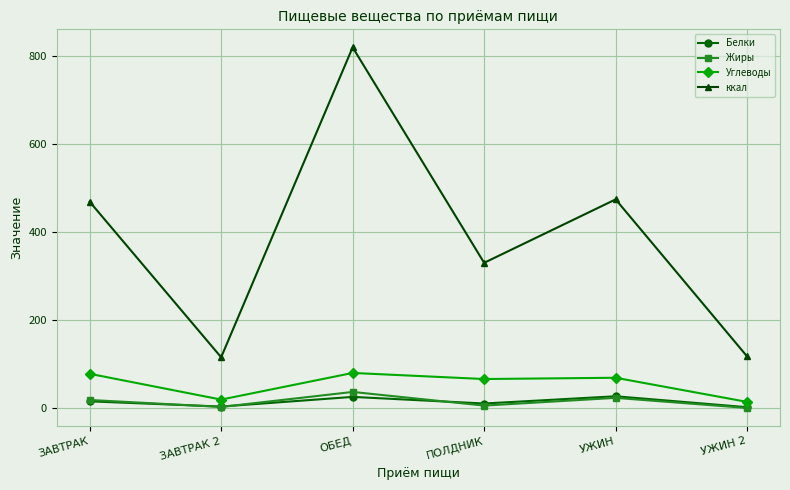

What is the greatest value displayed?

819.4